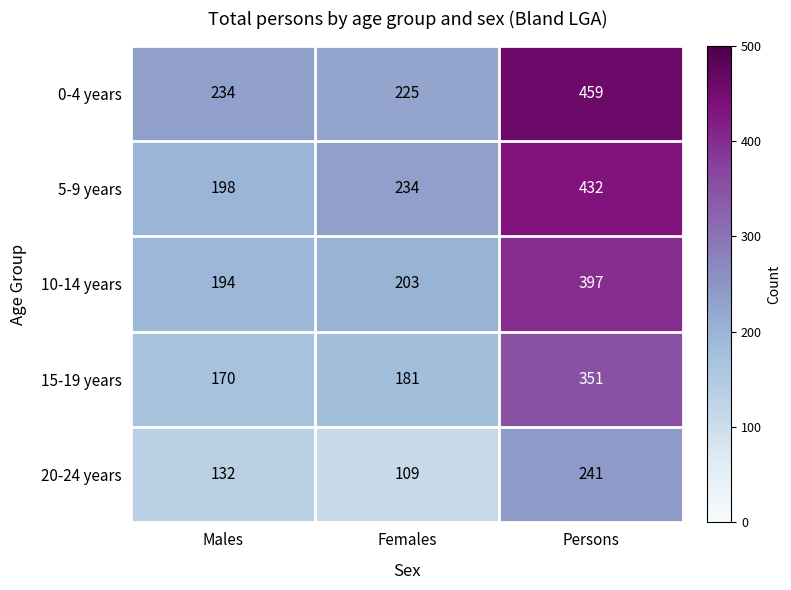

The 15-19 years series shows 208 at Persons. True or false?

False